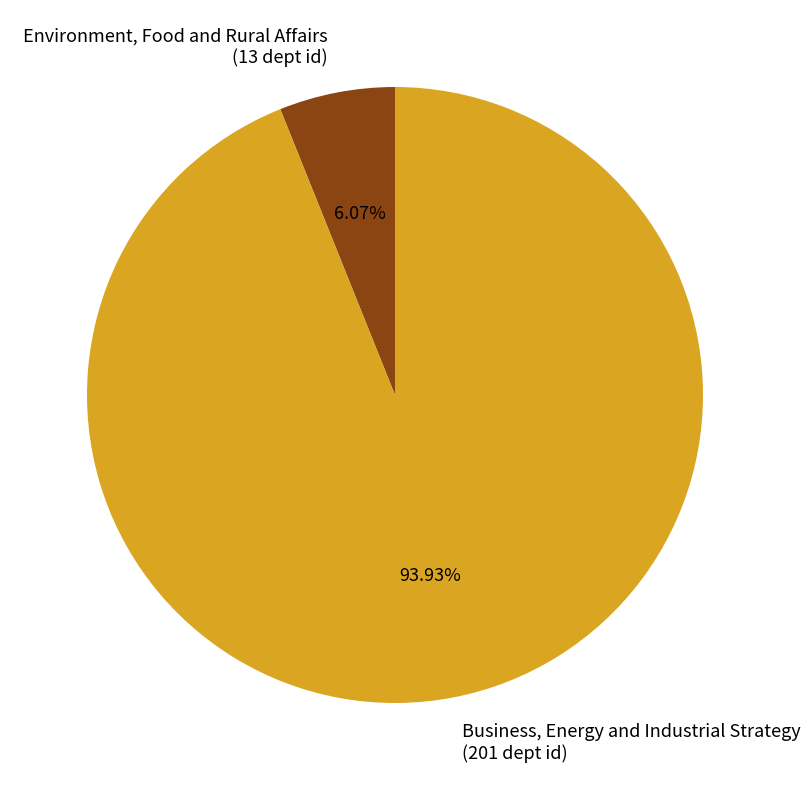

How many segments does this pie chart have?

2